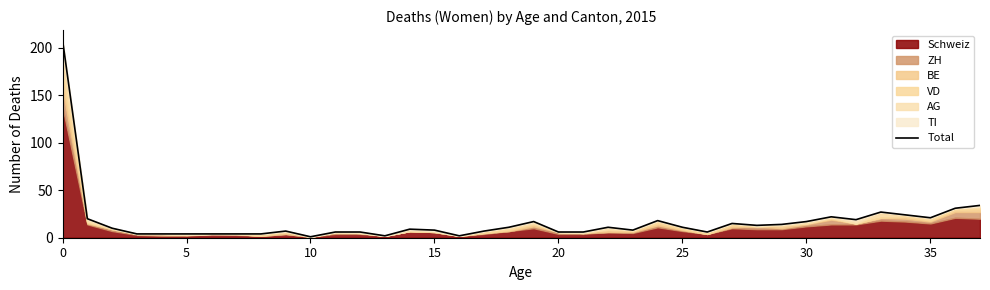

What is the average value?

17